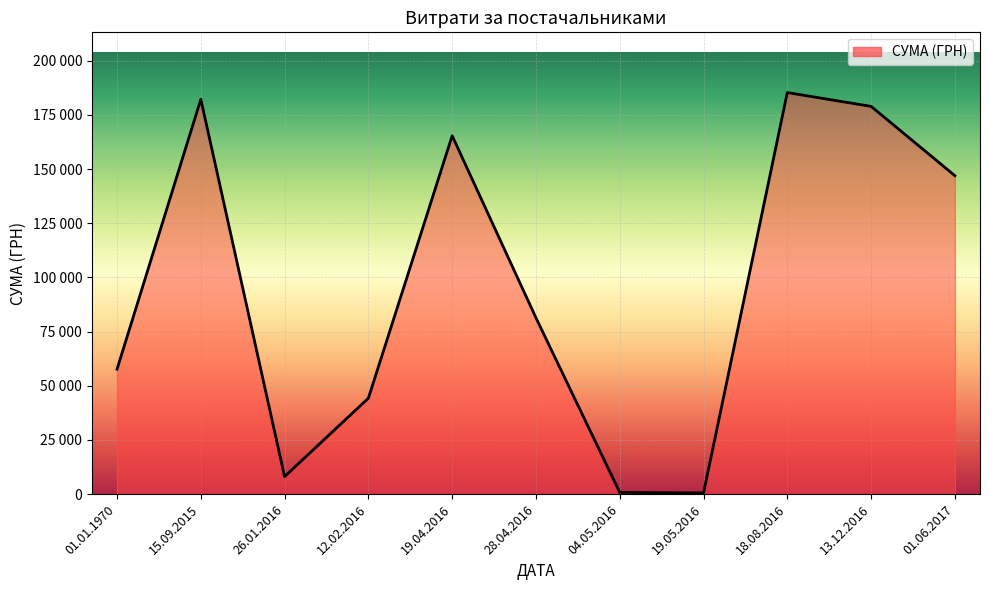

Does the chart display data point markers on the line(s)?

No